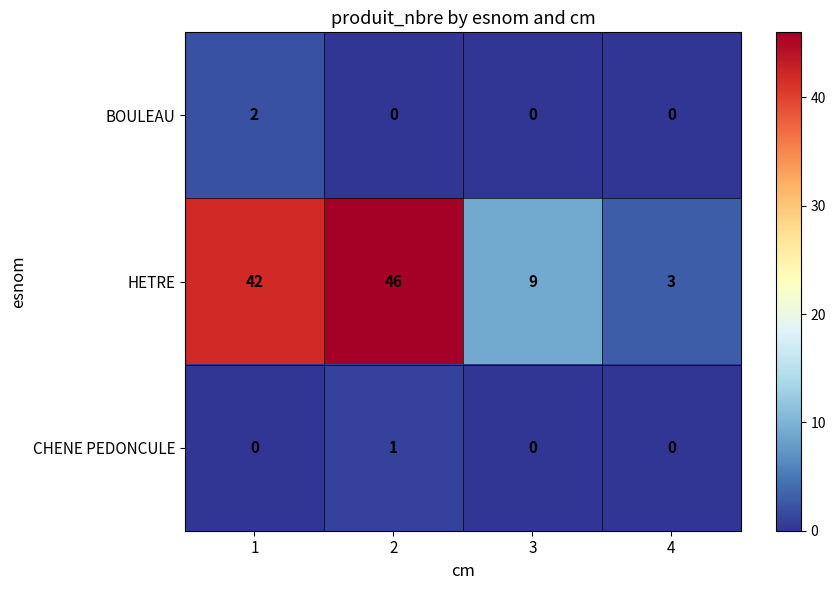

What is the spread (max minus min) of values at 3?

9